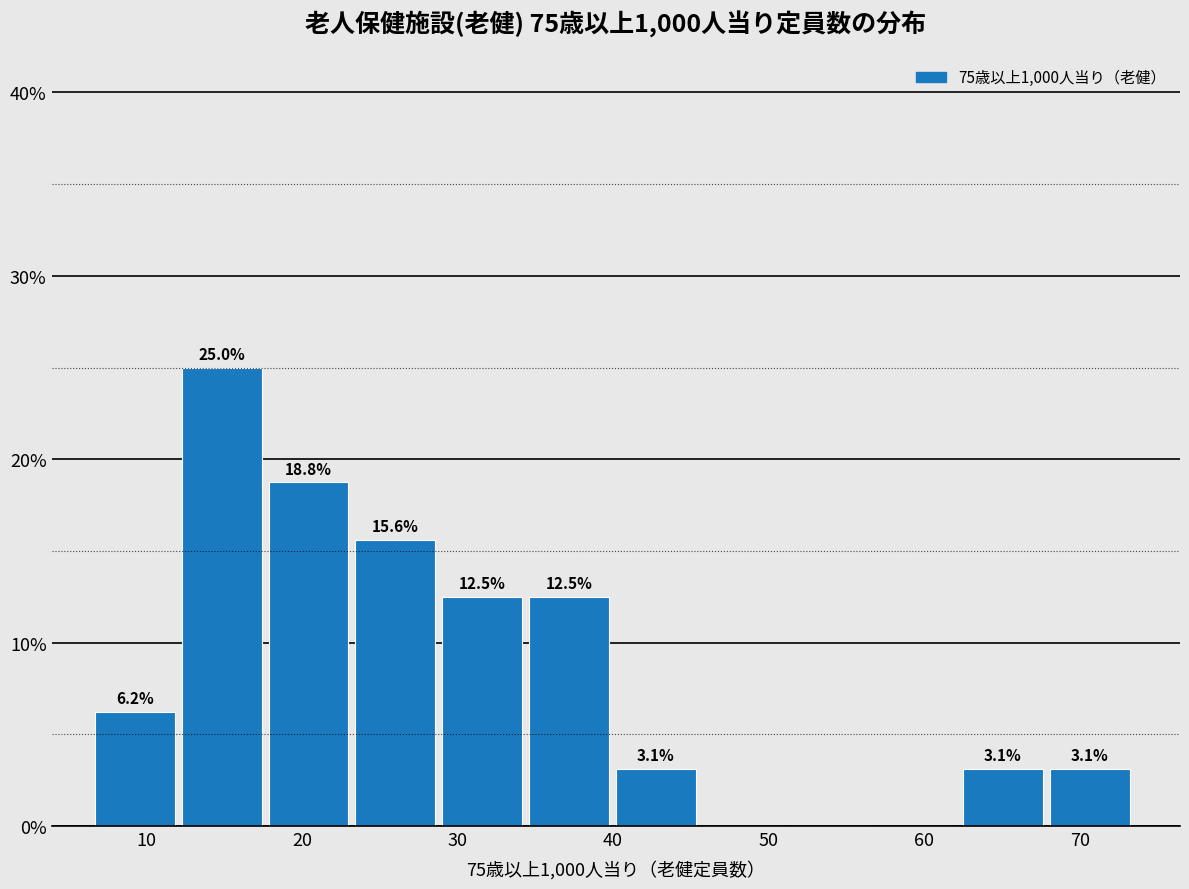

Which range on the x-axis has the tallest bar?

12 to 18